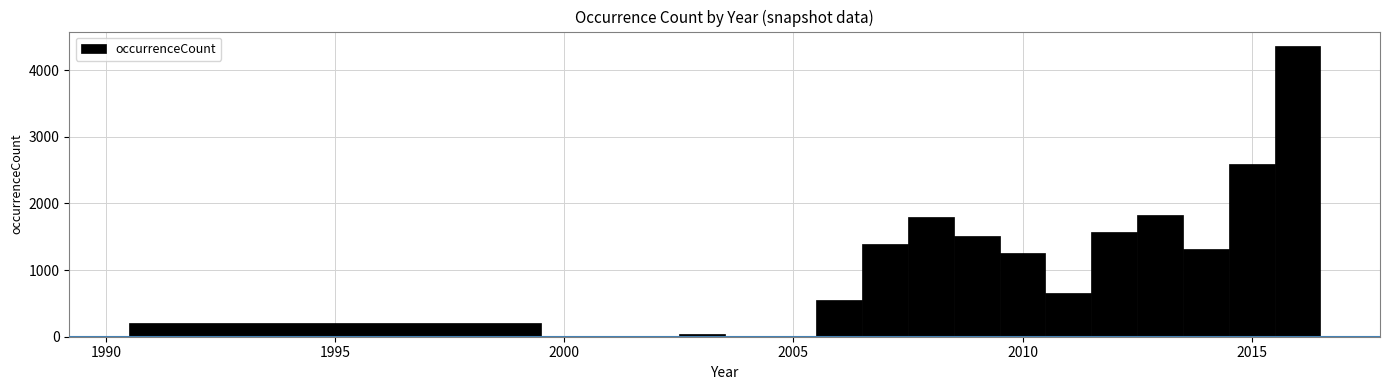

Around what value on the x-axis is the tallest bar? Give the approximate position of its centre, as read against the axis.

2016.0